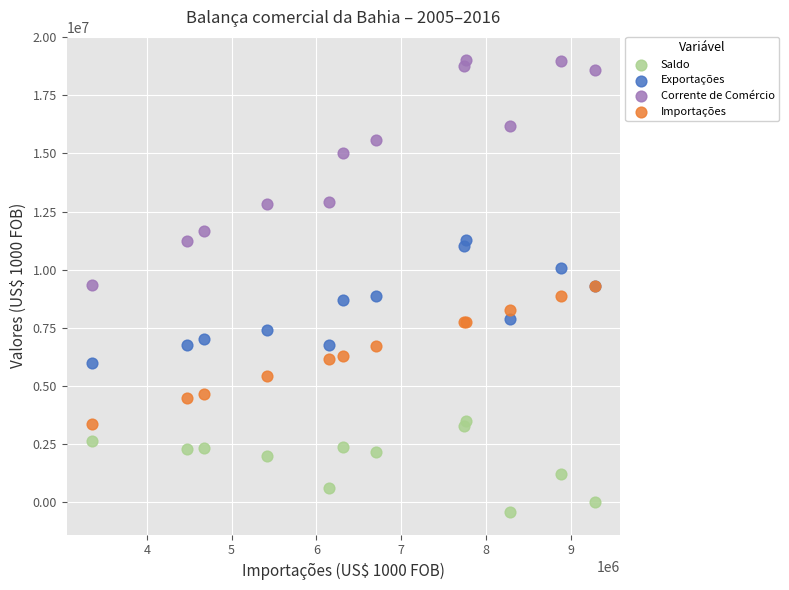

In the Corrente de Comércio series, what Y value is closest to 14186317?

15005747.0